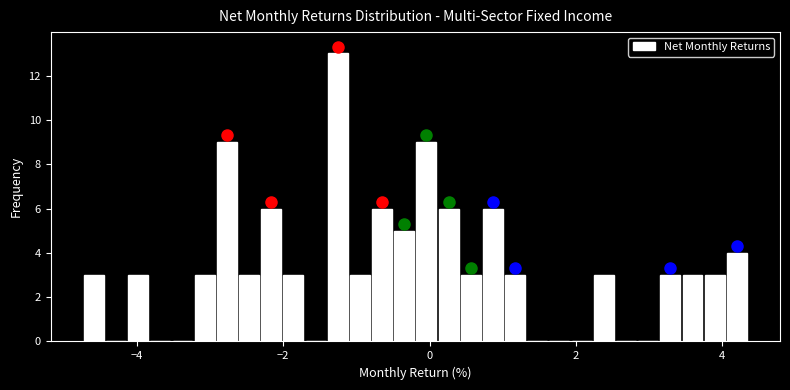

Around what value on the x-axis is the tallest bar? Give the approximate position of its centre, as read against the axis.

-1.2